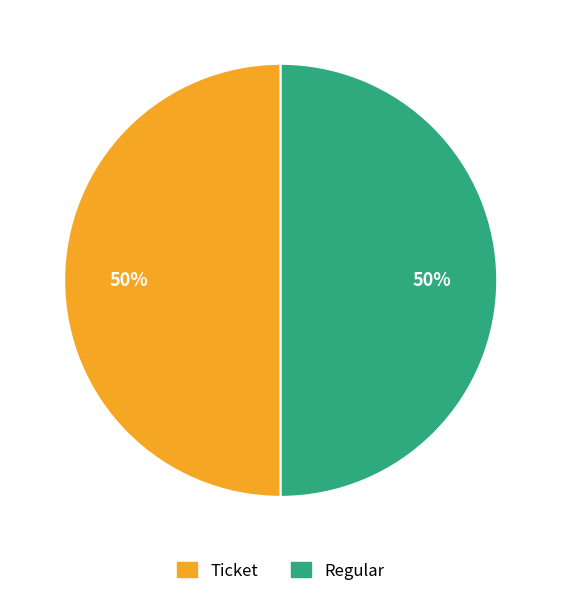

To the nearest percent, what is the combined percentage of Ticket and Regular?

100%